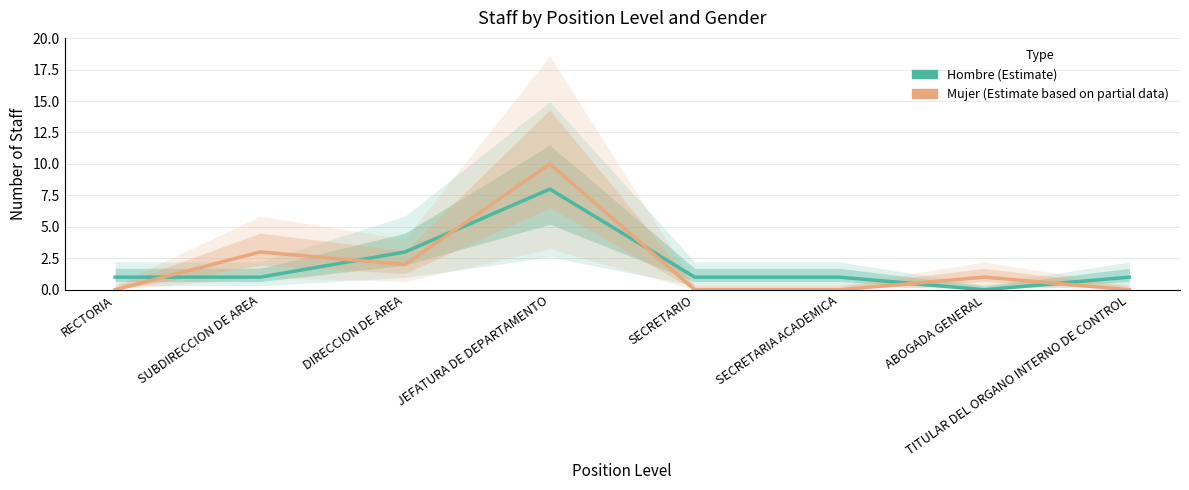

Reading right to left, list all the values displayed in this chart.

Hombre: 1	0	1	1	8	3	1	1
Mujer: 0	1	0	0	10	2	3	0